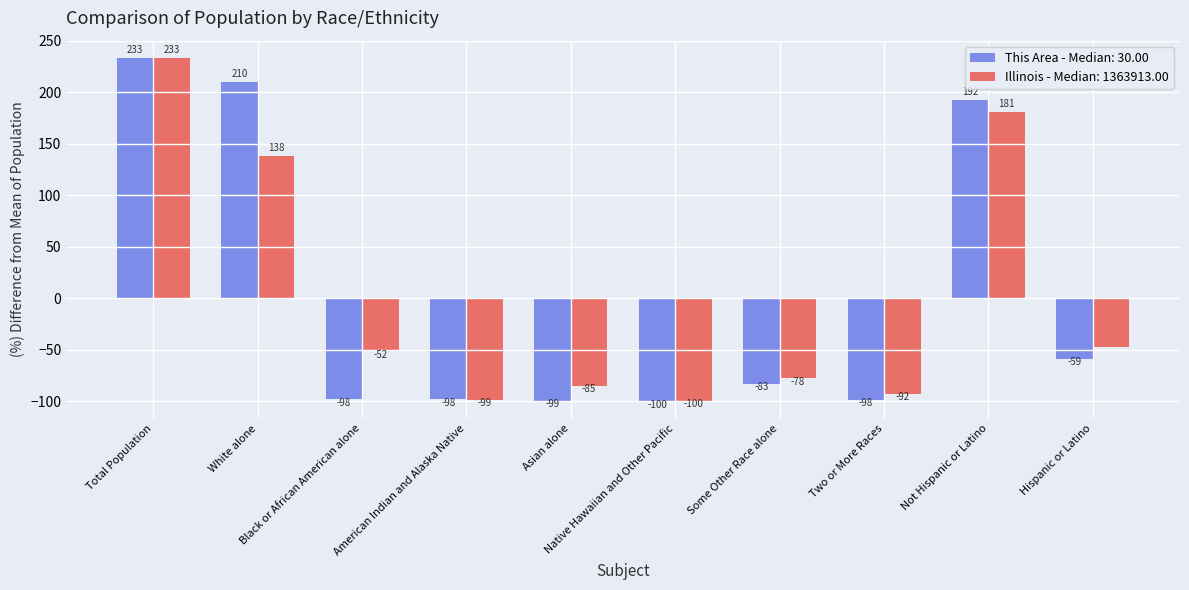

What is the highest value of the Illinois - Median: 1363913.00 series?

233.3